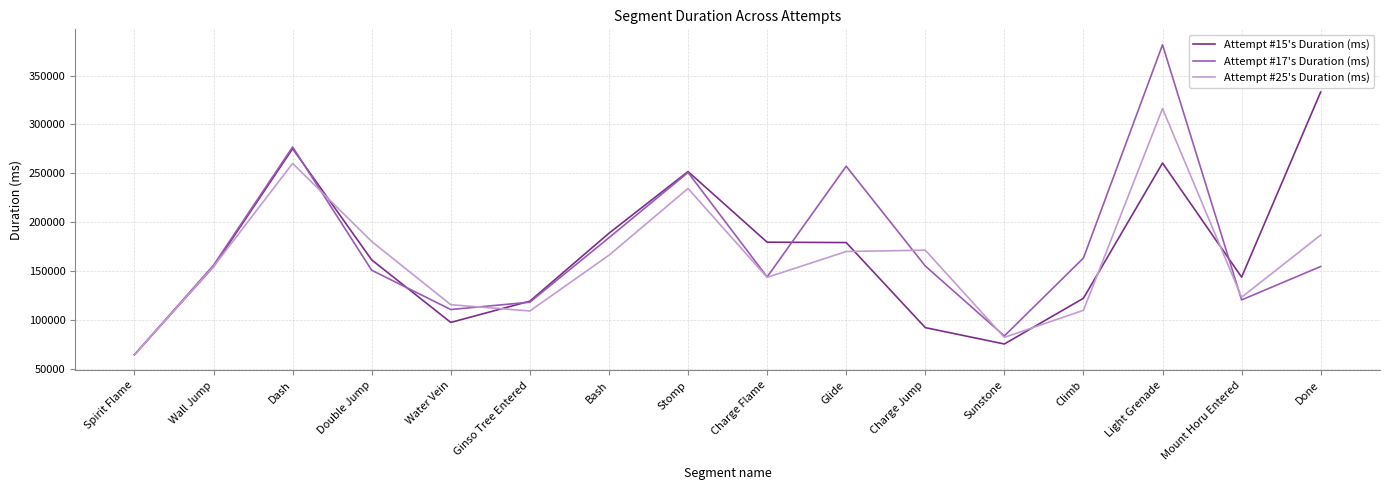

Does the chart have visible grid lines?

Yes